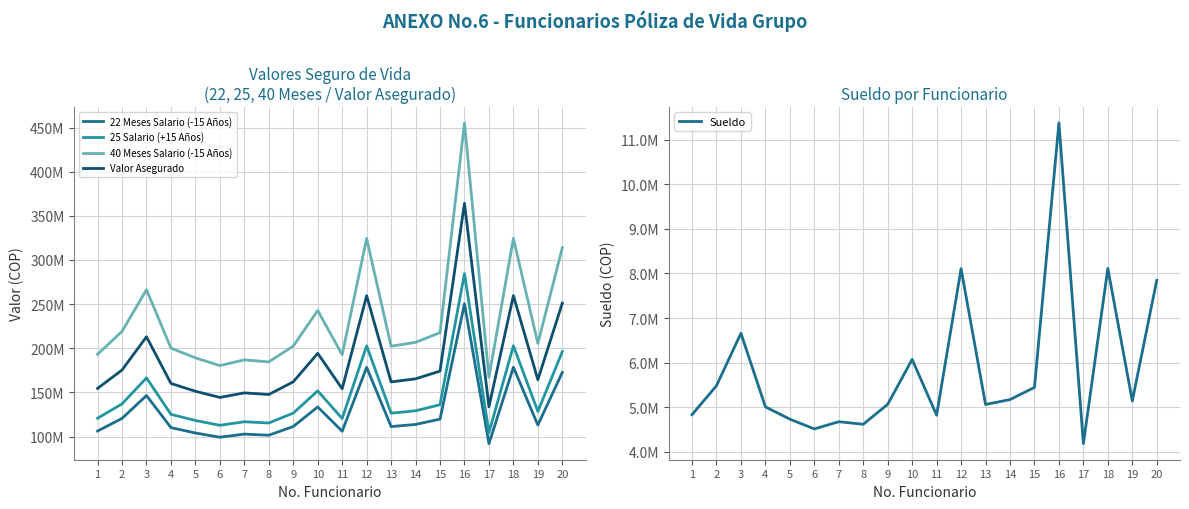

Reading left to right, what are all the values shown in this chart?

22 Meses Salario (-15 Años): 106232556.5	120549449.9	146464466.7	110098248.0	104009100.8	99203903.0	102749768.0	101492288.3	111357516.8	133530324.4	105980739.7	178402903.4	111280342.4	113691091.1	119722420.2	250399891.5	91898836.7	178495462.0	113028329.5	172640202.7
25 Salario (+15 Años): 120718814.2	136988011.2	166436894.0	125111645.5	118192160.0	112731708.0	116761100.0	115332145.8	126542632.8	151739005.0	120432658.8	202730572.0	126454934.5	129194421.8	136048204.8	284545331.2	104430496.2	202835752.2	128441283.5	196182048.5
40 Meses Salario (-15 Años): 193150102.8	219180818.0	266299030.4	200178632.8	189107456.0	180370732.8	186817760.0	184531433.2	202468212.4	242782408.0	192692254.0	324368915.2	202327895.2	206711074.8	217677127.6	455272530.0	167088794.0	324537203.6	205506053.6	313891277.6
Valor Asegurado: 154520082.2	175344654.4	213039224.3	160142906.2	151285964.8	144296586.2	149454208.0	147625146.6	161974569.9	194225926.4	154153803.2	259495132.2	161862316.2	165368859.8	174141702.1	364218024.0	133671035.2	259629762.9	164404842.9	251113022.1
Sueldo: 4828752.6	5479520.5	6657475.8	5004465.8	4727686.4	4509268.3	4670444.0	4613285.8	5061705.3	6069560.2	4817306.3	8109222.9	5058197.4	5167776.9	5441928.2	11381813.2	4177219.9	8113430.1	5137651.3	7847281.9